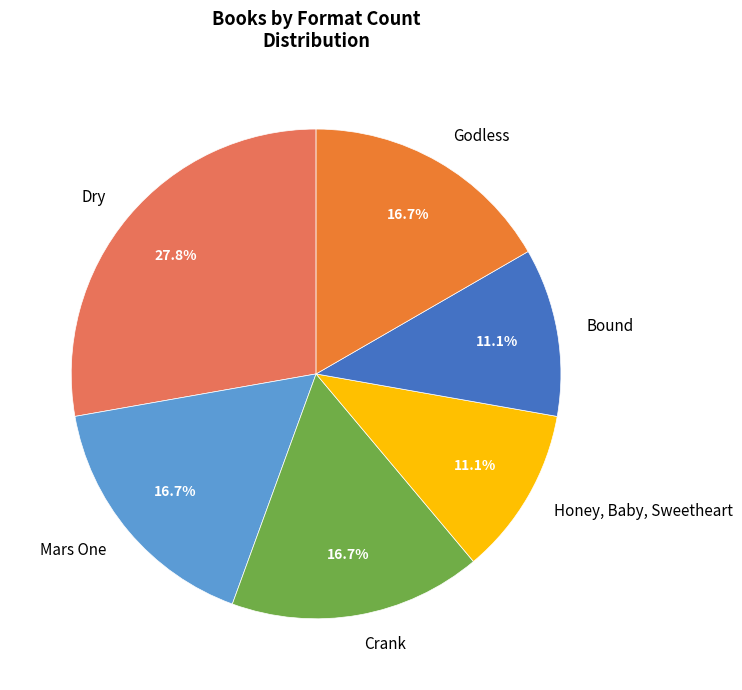

Is Crank the majority of the pie?

No